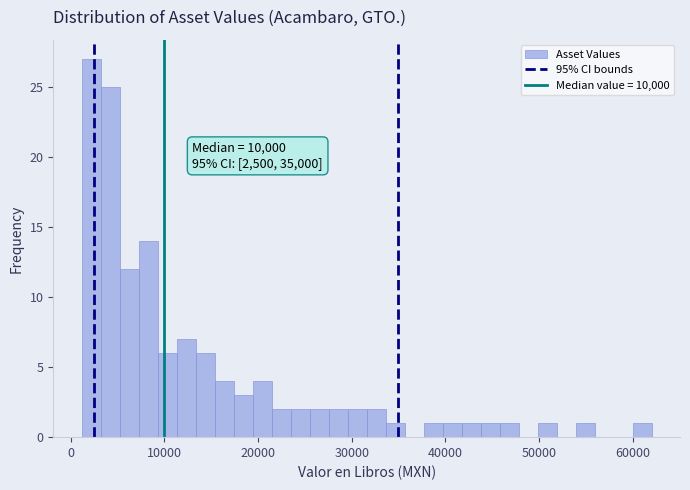

Around what value on the x-axis is the tallest bar? Give the approximate position of its centre, as read against the axis.

2000